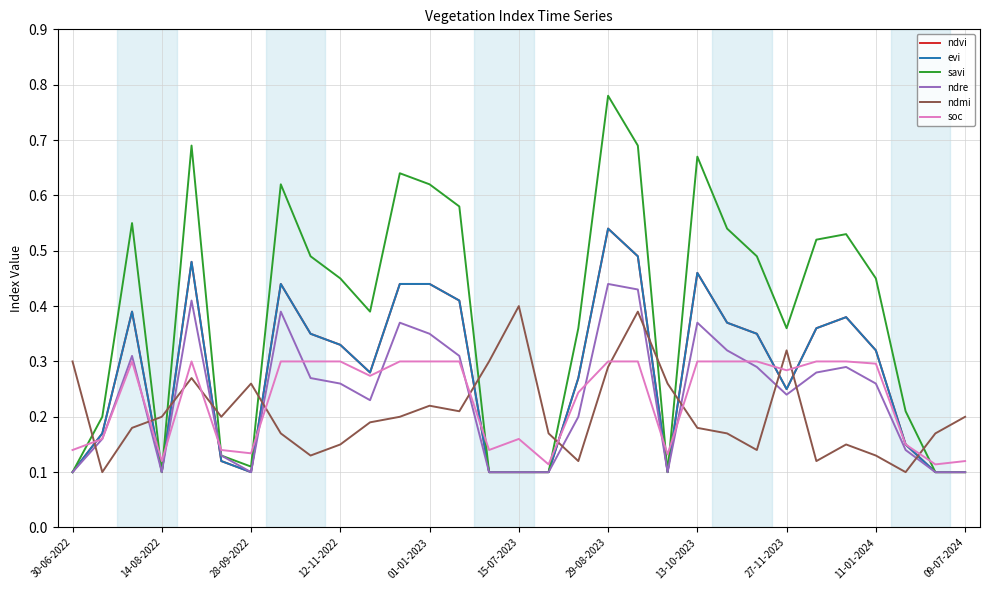

After their last crossing, which series has the higher values: ndre or evi?

ndre